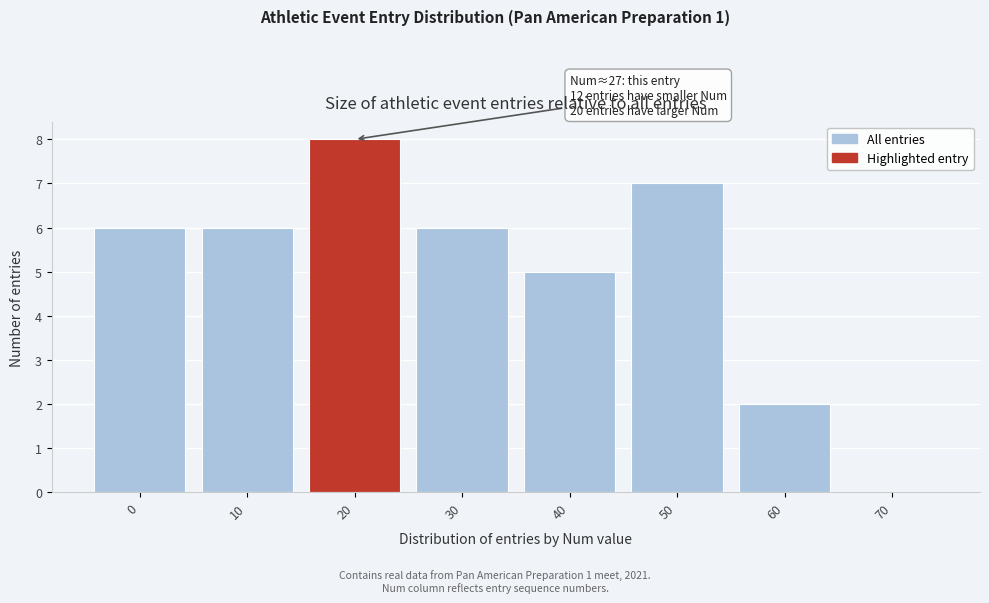

Reading right to left, what are all the values shown in this chart?

70=0	60=2	50=7	40=5	30=6	20=8	10=6	0=6